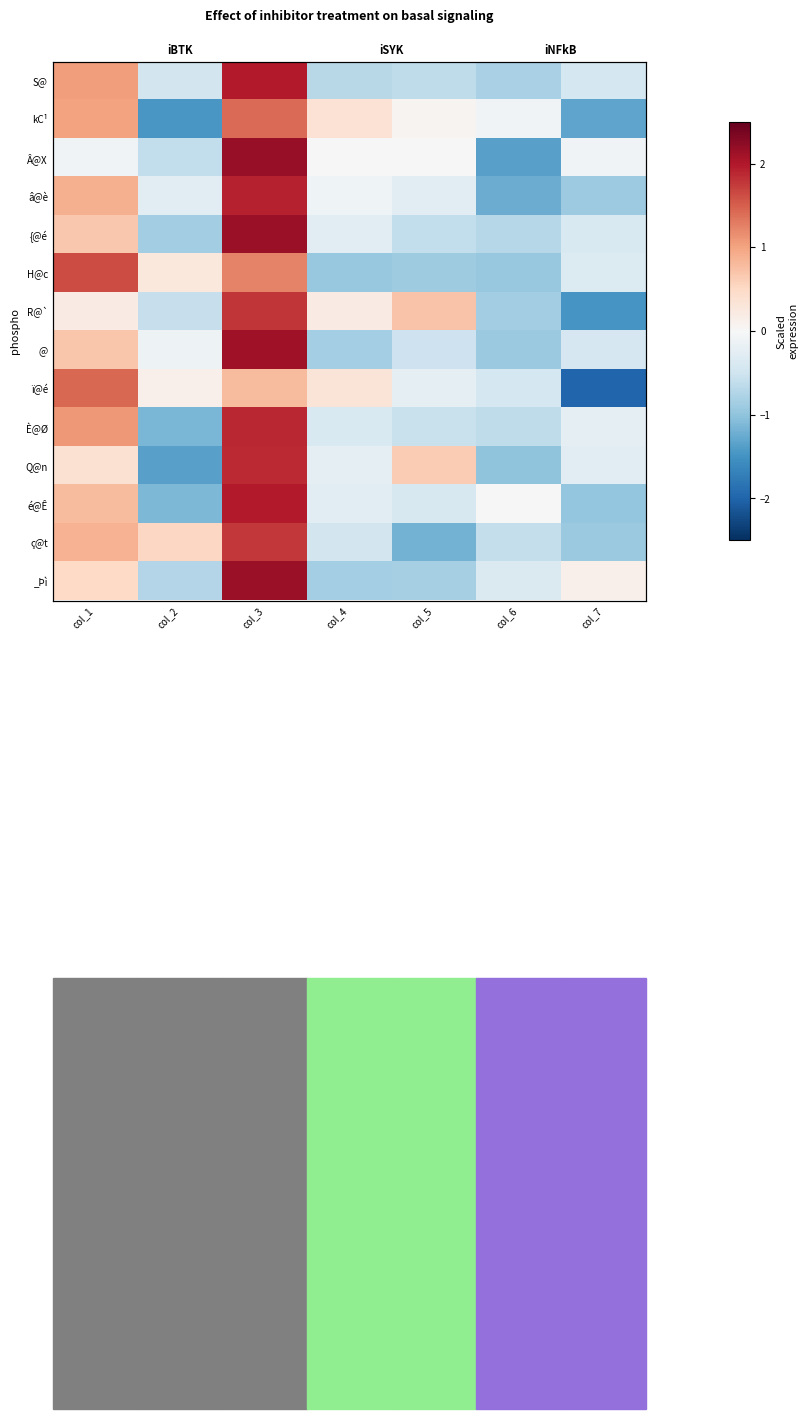

True or false: â@è has a value of -0.2 at col_4.

False